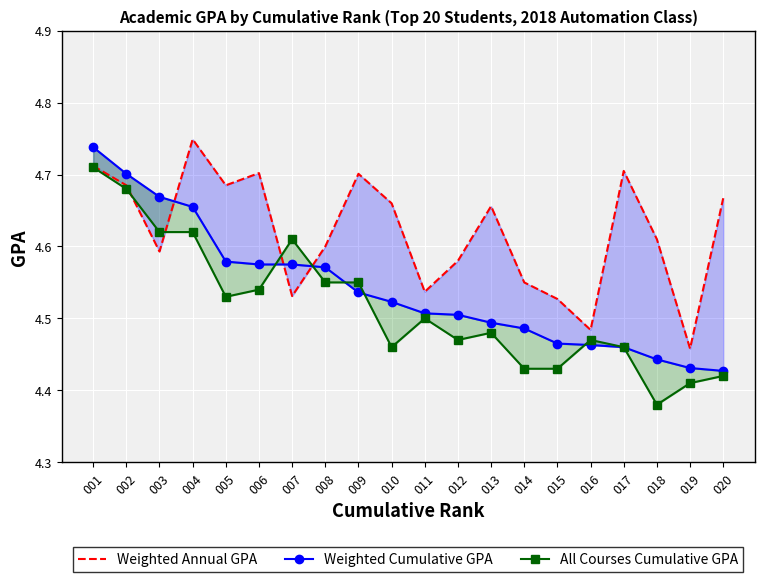

Which series changed the most between 010 and 017?

Weighted Cumulative GPA